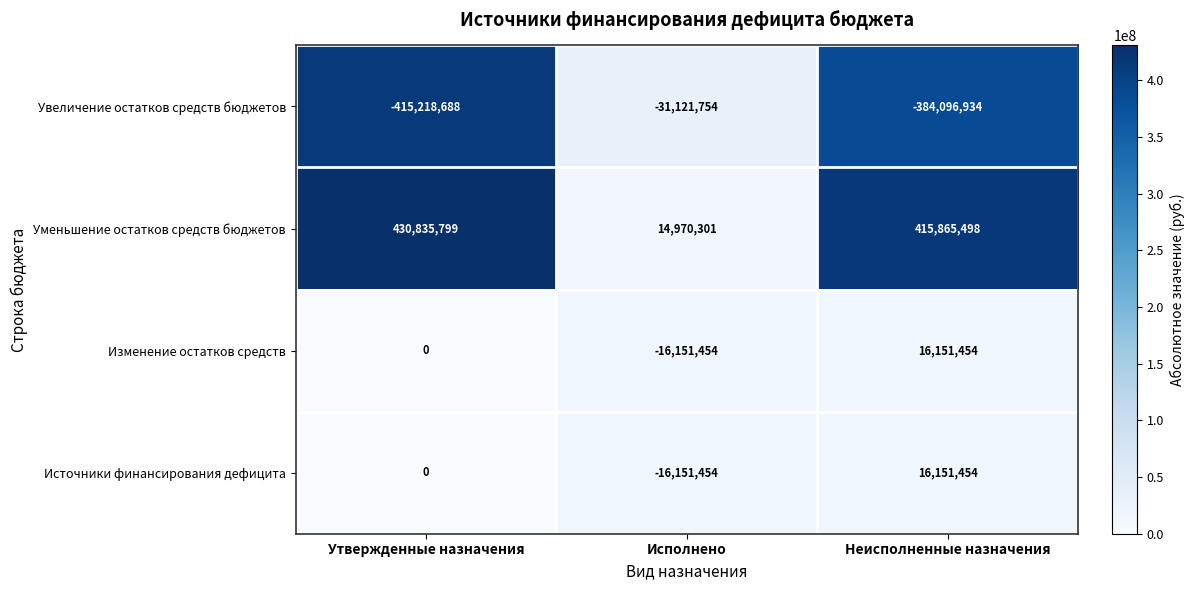

Is it true that Источники финансирования дефицита equals 16151454 at Неисполненные назначения?

True